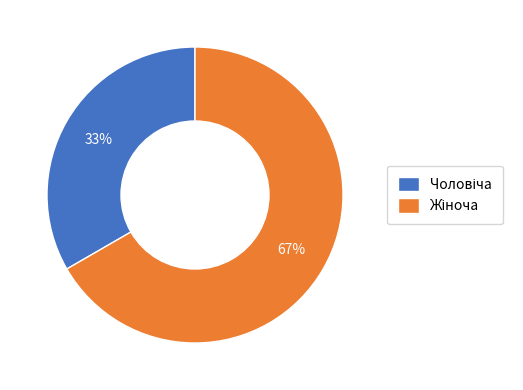

How many slices are in this pie chart?

2